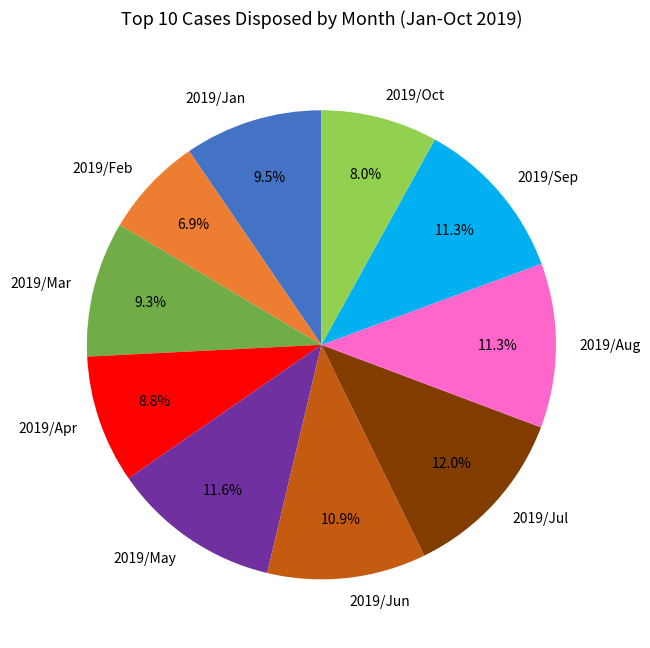

How many slices are in this pie chart?

10